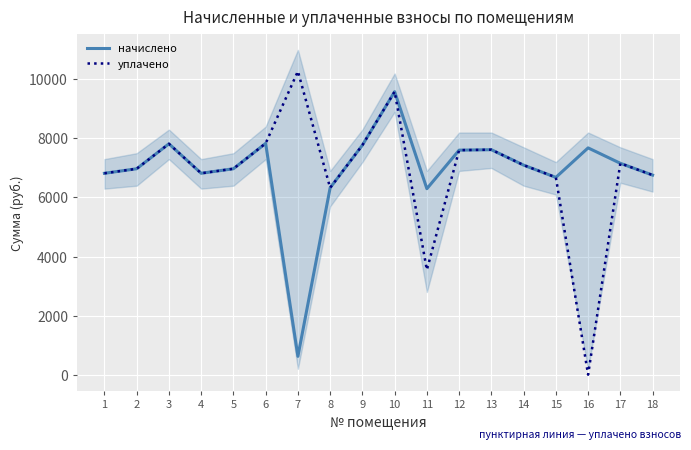

Reading right to left, transcribe all the data shown in this chart.

начислено: 6758.4	7157.8	7680.0	6681.6	7096.3	7618.6	7603.2	6297.6	9584.6	7772.2	6328.3	620.4	7833.6	6973.4	6819.8	7818.2	6973.4	6819.8
уплачено: 6758.4	7157.8	0.0	6681.6	7096.3	7618.6	7603.2	3550.6	9584.6	7772.2	6328.3	10274.5	7833.6	6973.4	6819.8	7818.2	6973.4	6819.8